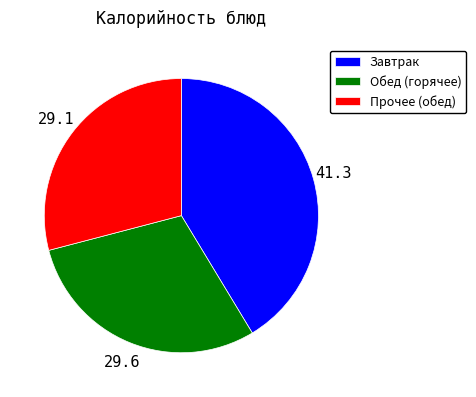

True or false: Прочее (обед) accounts for 23% of the total.

False